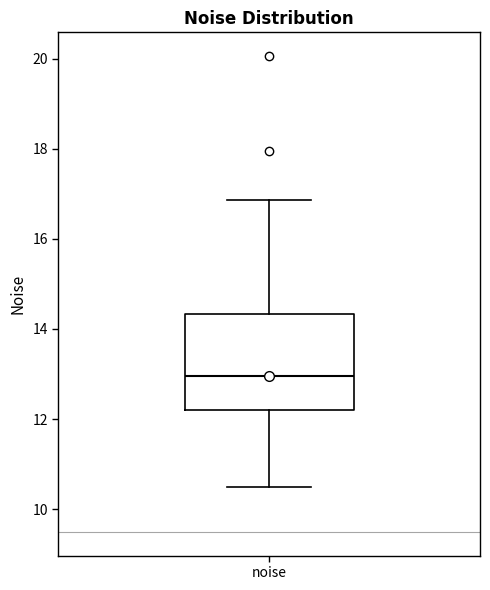

Where does the lower whisker of the box for noise end on the y-axis? The values are not printed on the chart, so give them approximately, as read against the axis.

10.4